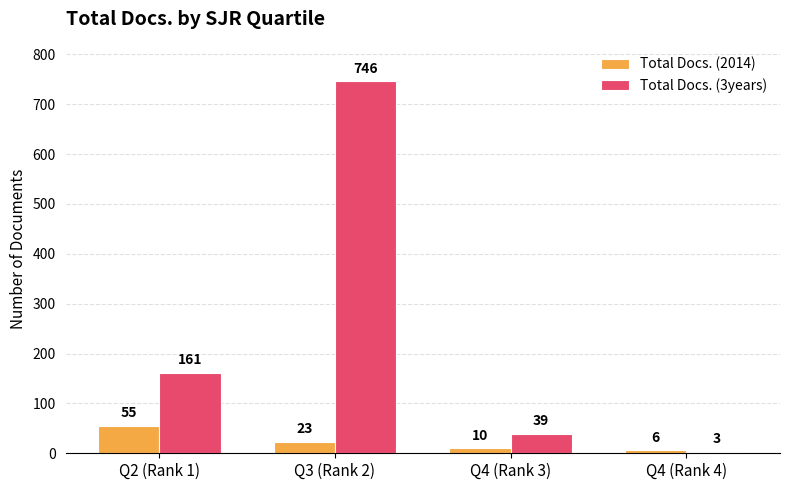

How many bars are there in each group?

2